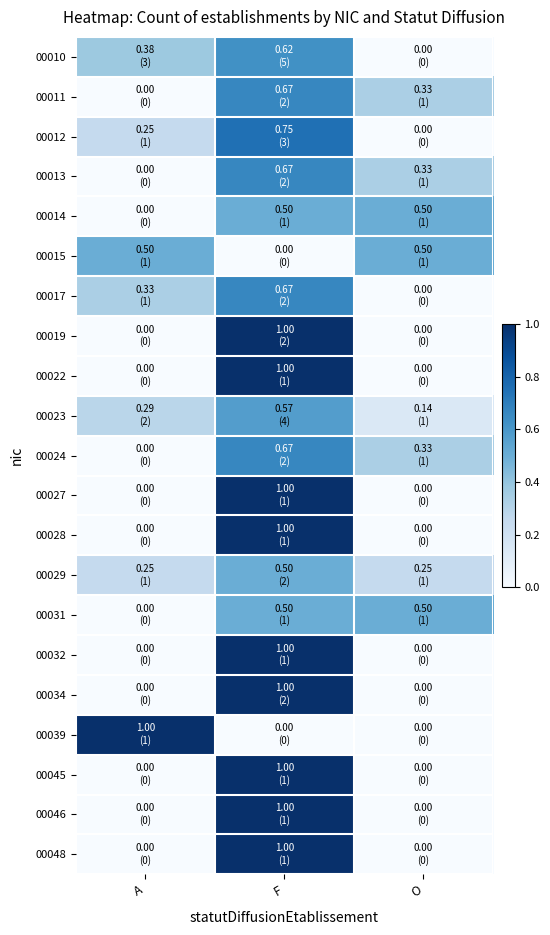

At which category is the sum across all series the highest?

F